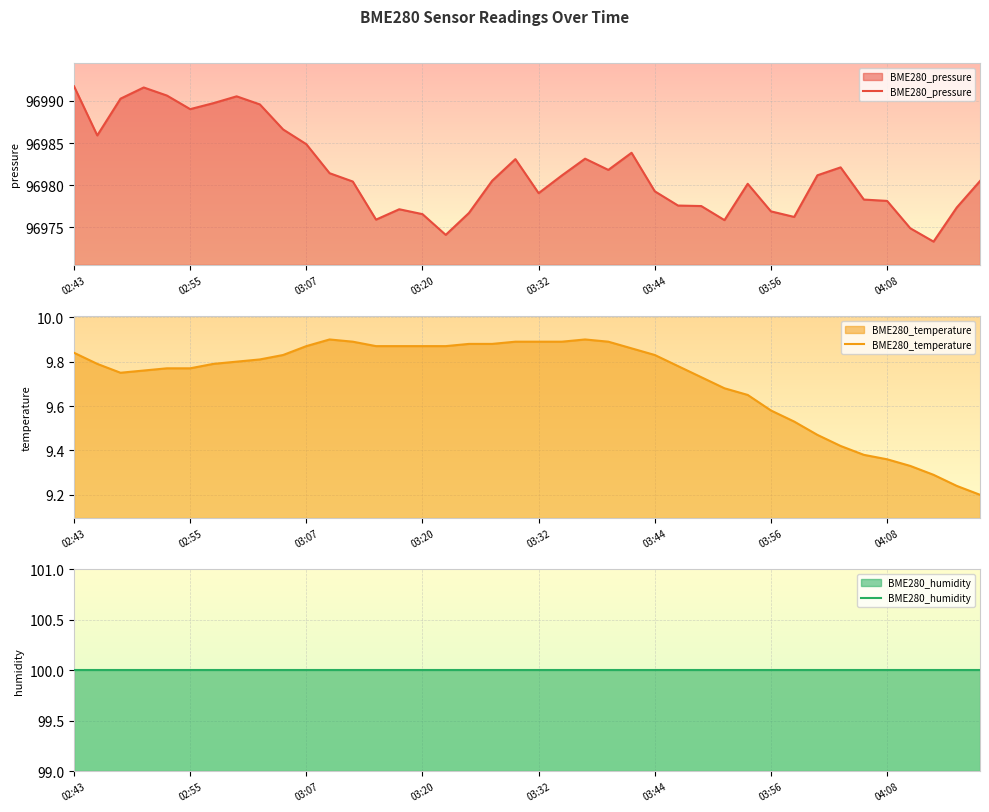

The value of BME280_pressure at 32 is 160408.3. True or false?

False